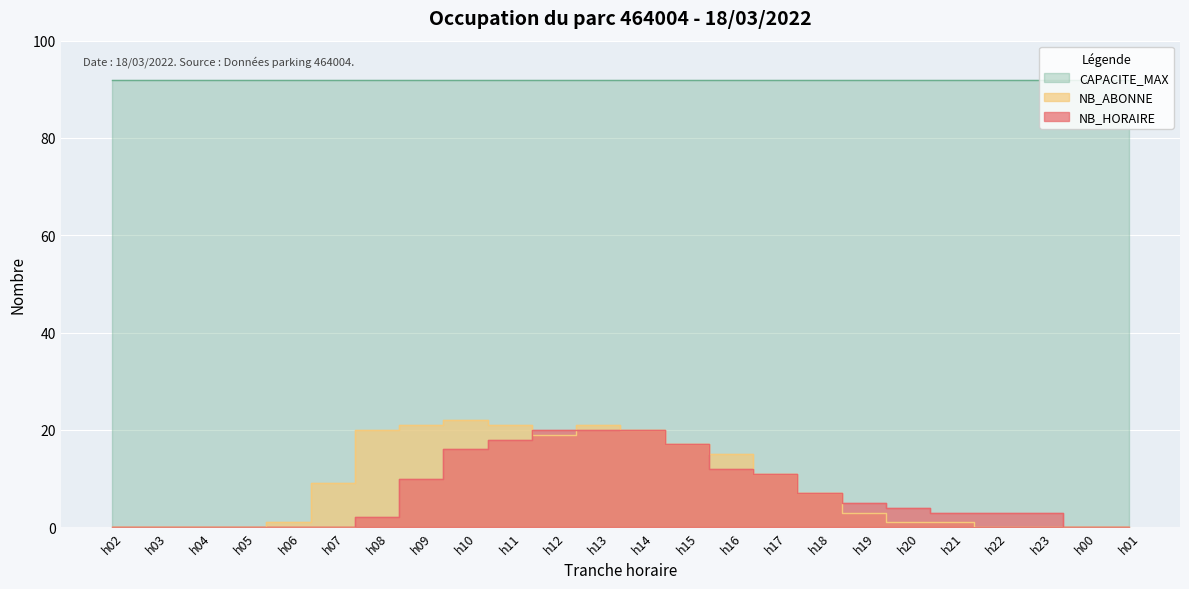

True or false: NB_HORAIRE has more than 0 points higher than both neighbors.

False